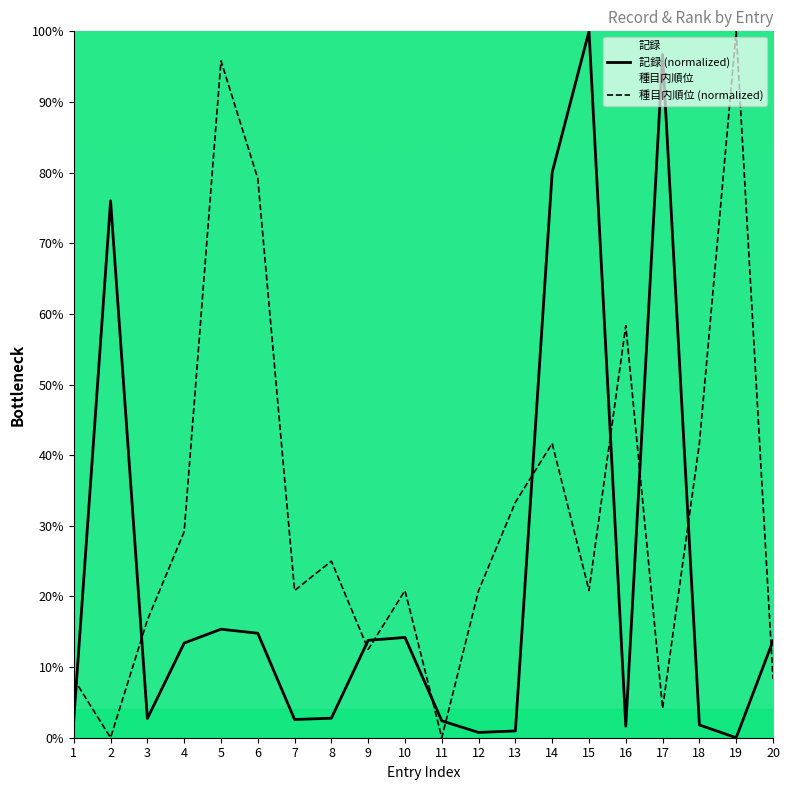

How many times do 種目内順位 and 記録 cross each other?

11